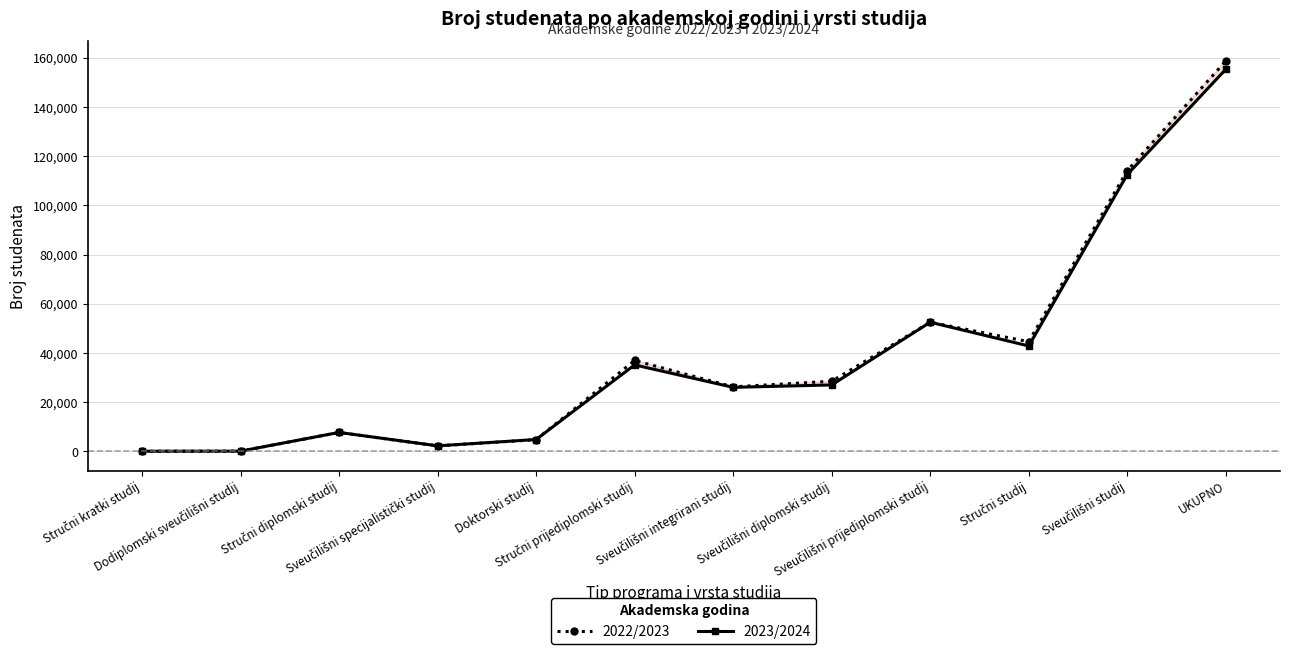

How many interior local peaks does the 2023/2024 series have?

3